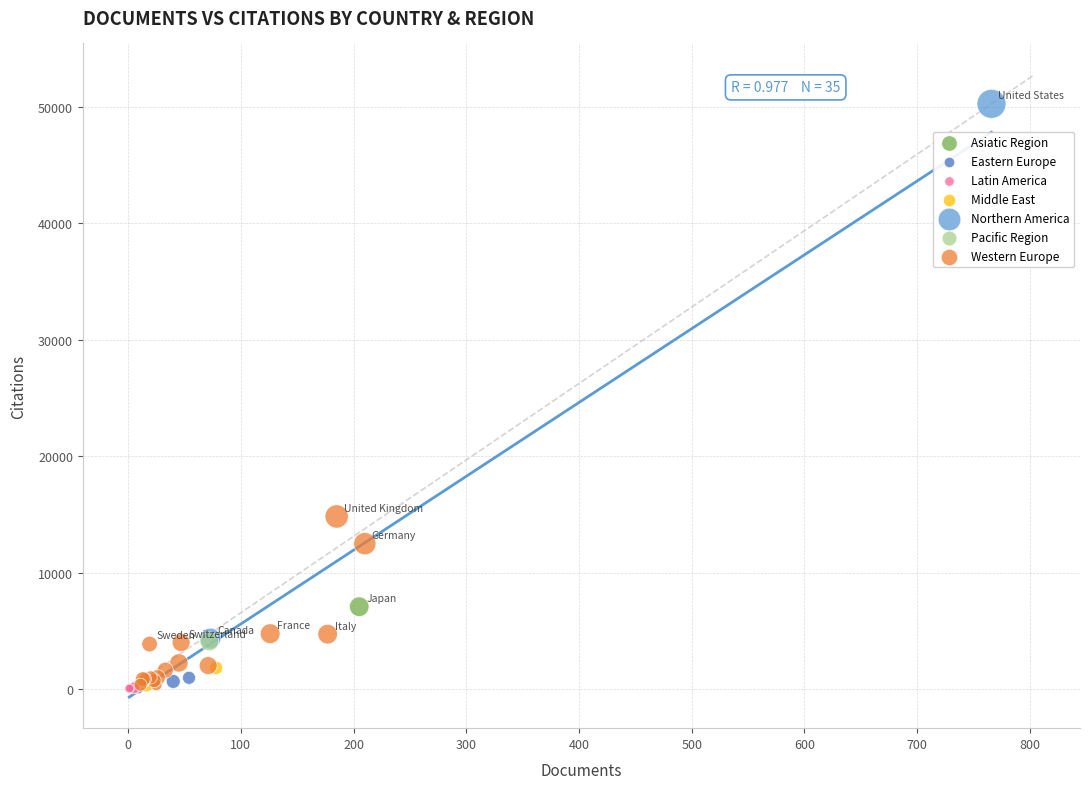

Which series has the largest Y range (max minus min)?

Northern America